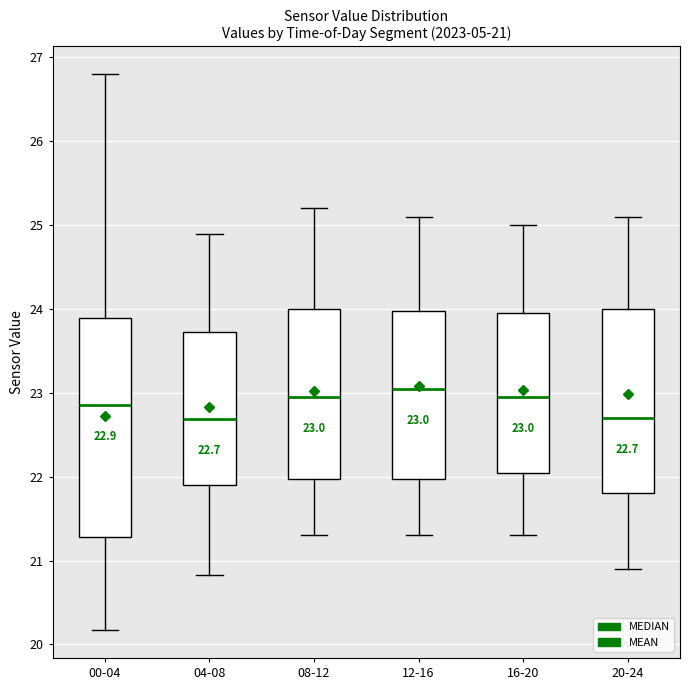

Comparing the boxes themselves (not the whiskers), which one is the tallest?

00-04